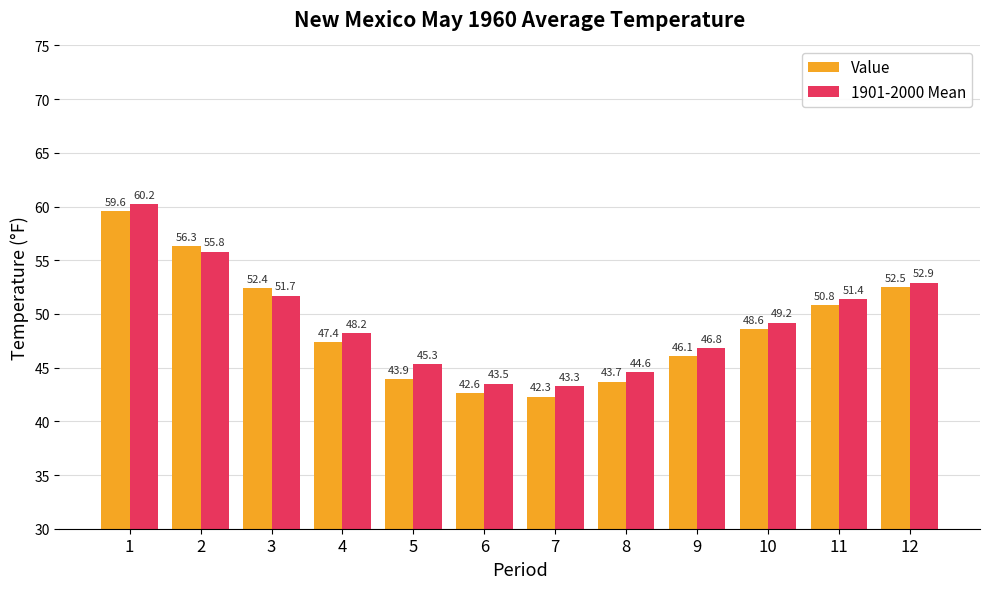

How many data points in 1901-2000 Mean are above 49?

6